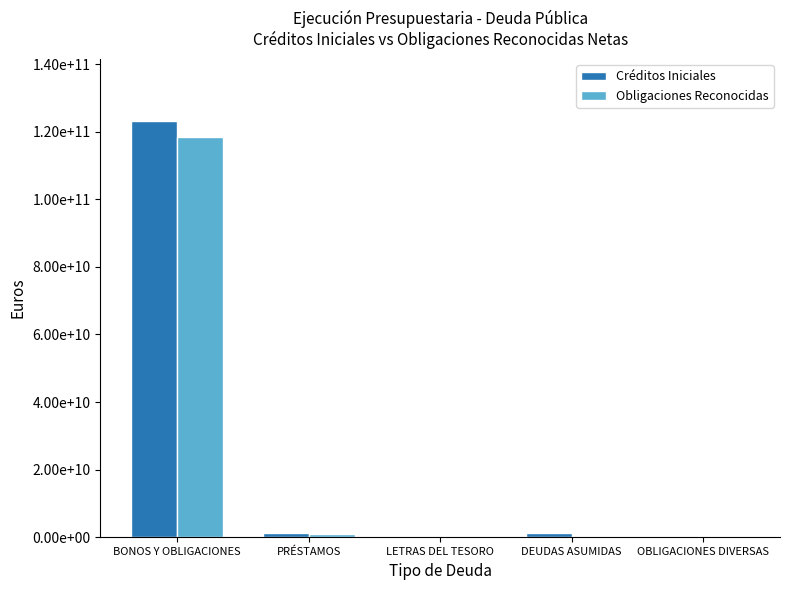

Are the bars grouped side by side (vs. stacked)?

Yes